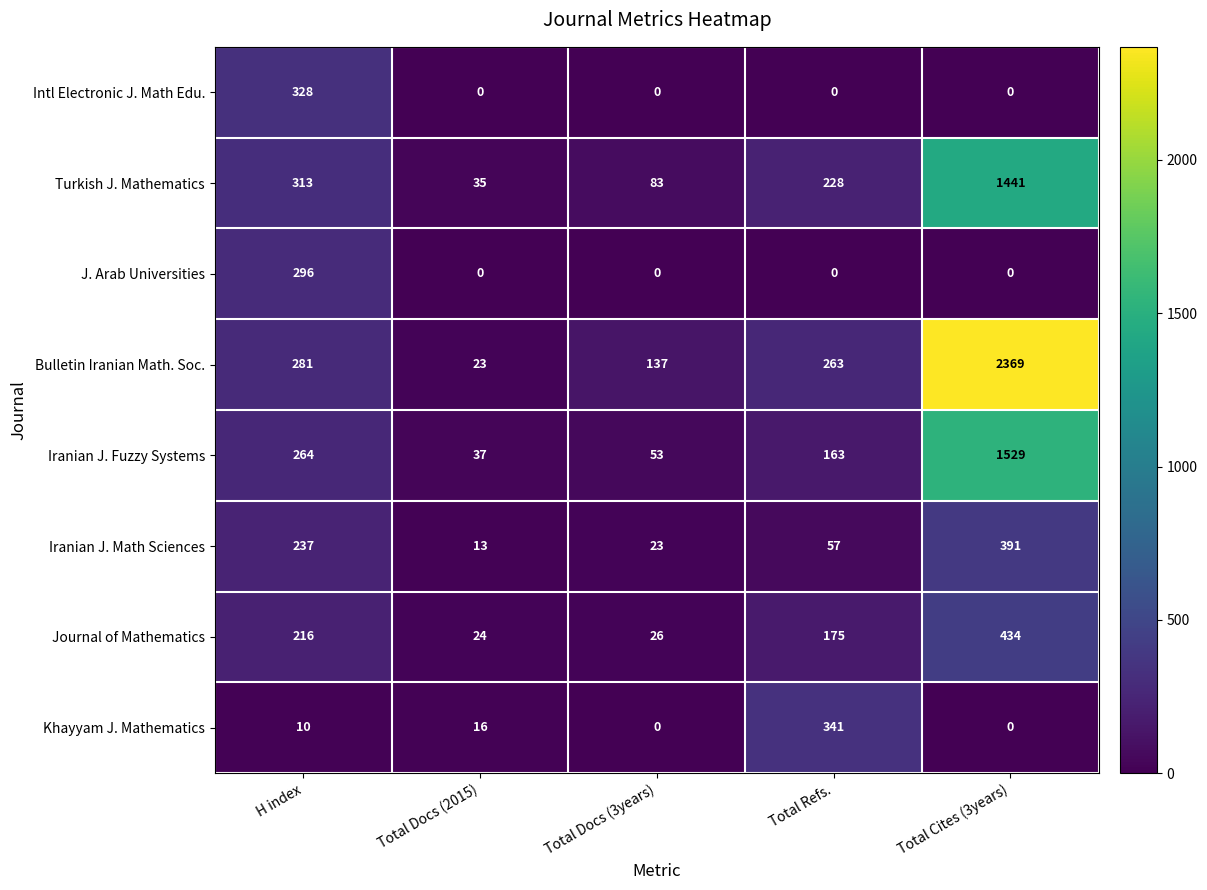

What is the difference between the maximum and minimum values in the Turkish J. Mathematics series?

1406